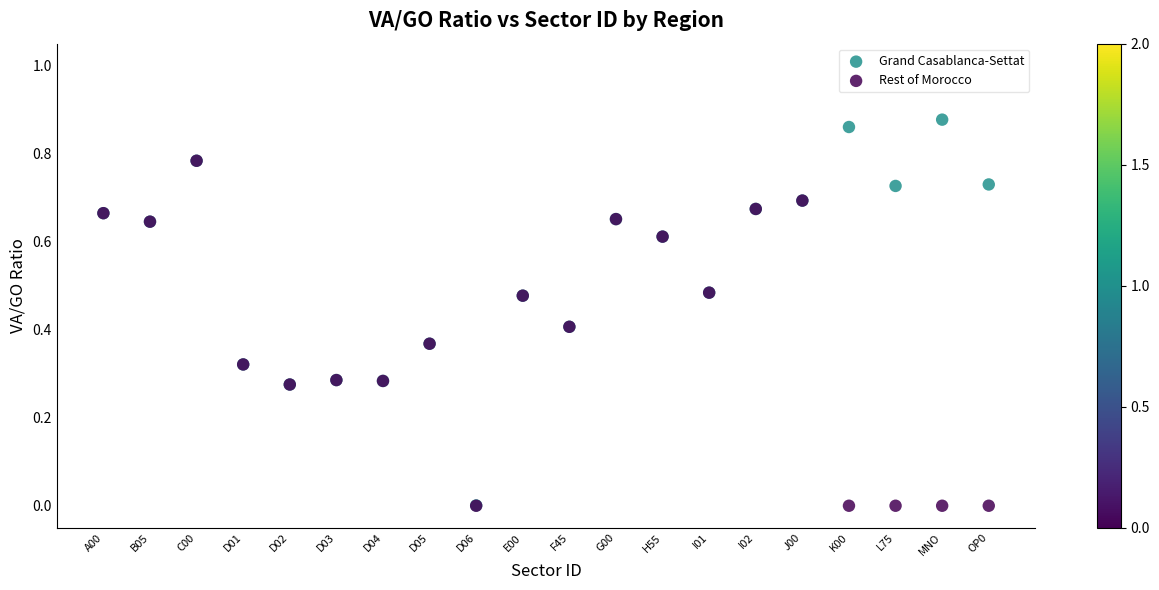

Which series reaches the maximum Y coordinate?

Grand Casablanca-Settat